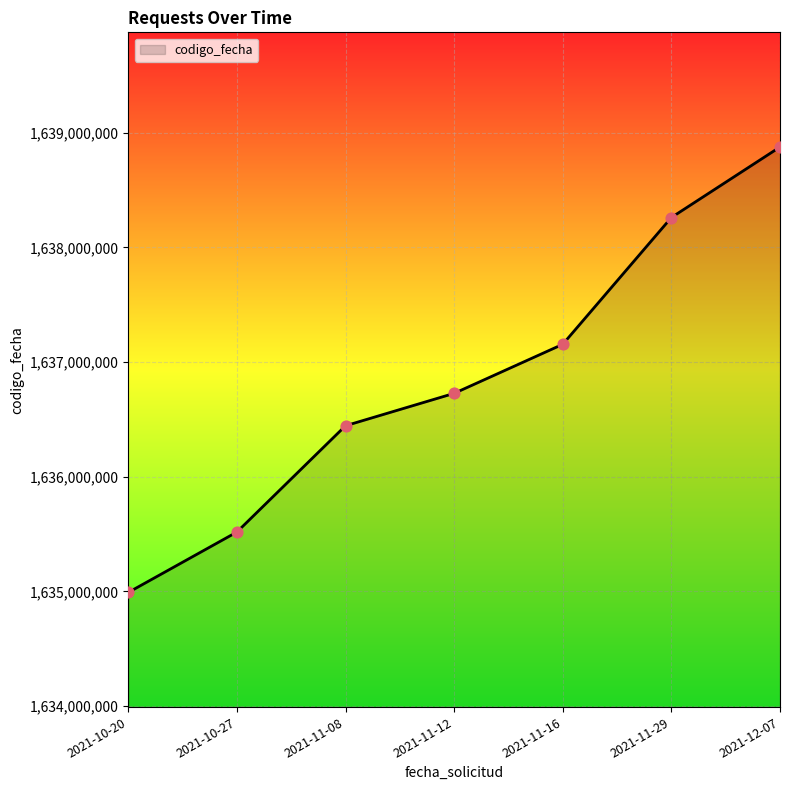

Approximately how many times larger is the value at 2021-11-12 compared to 2021-11-16?

1.0